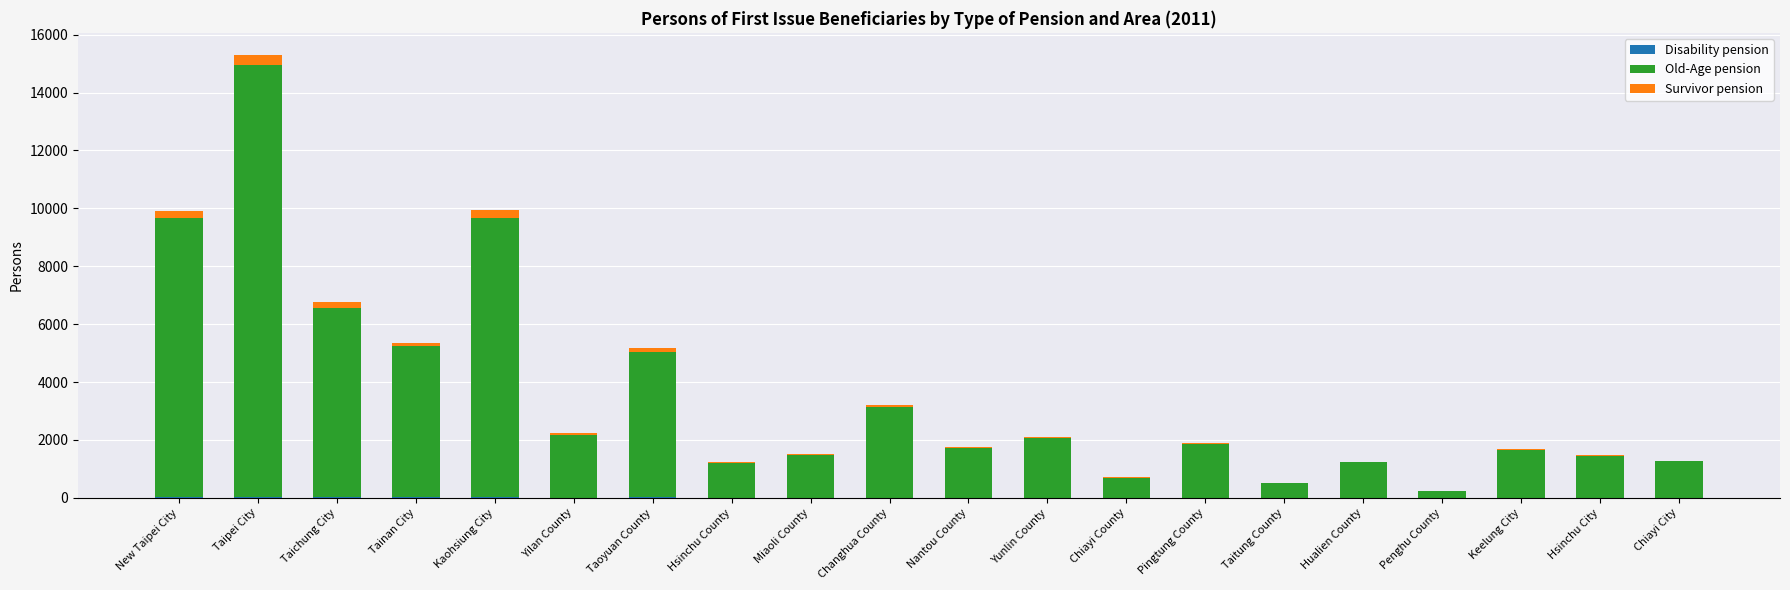

At which category is the sum across all series the highest?

Taipei City